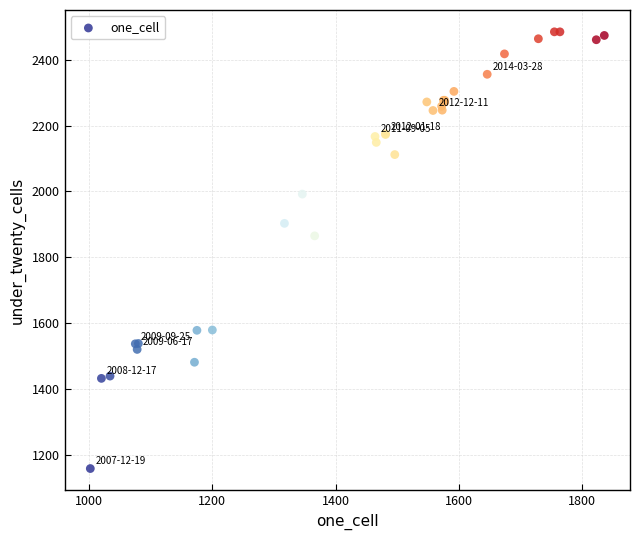

What Y value in the scatter plot is closest to 1821?

1865